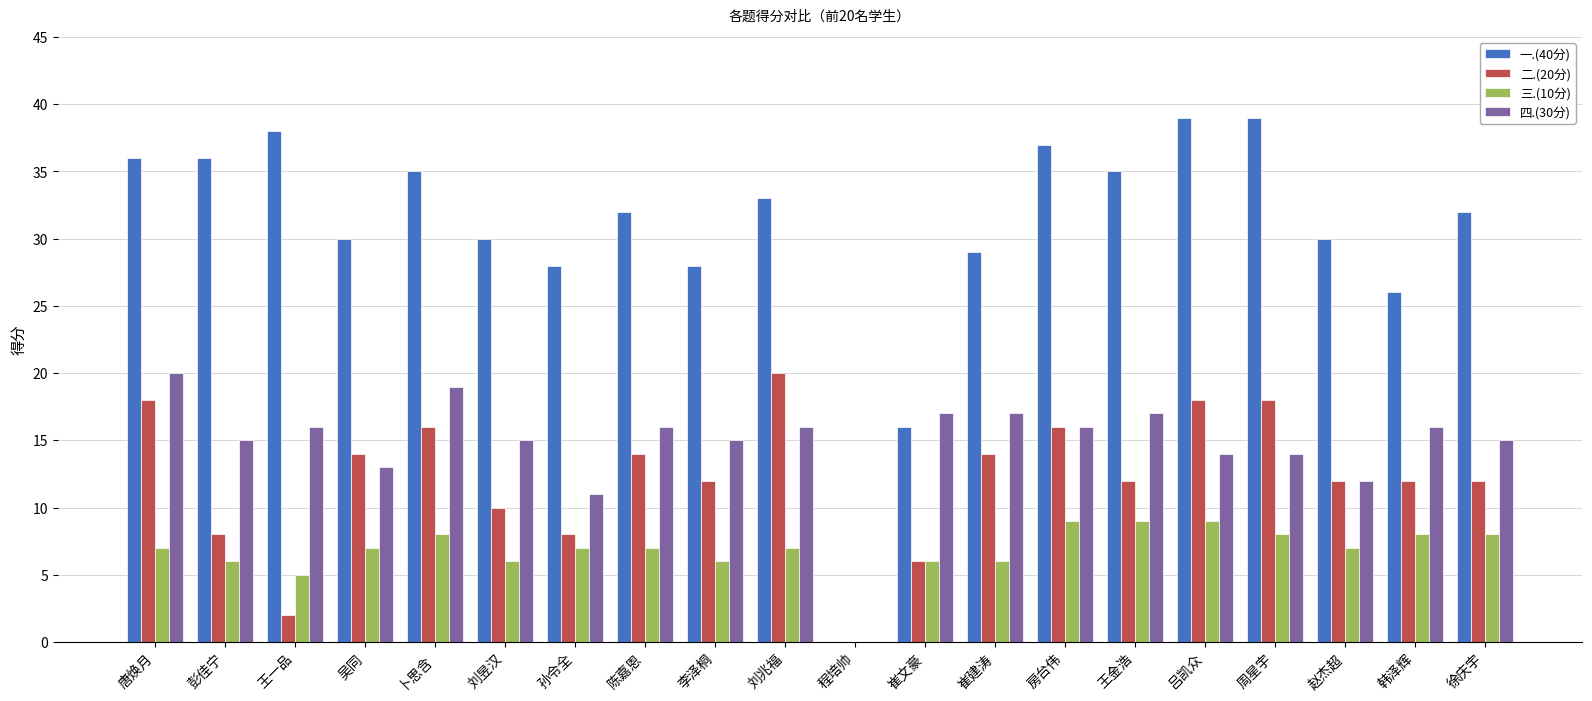

What is the total value across all series at 王一品?

61